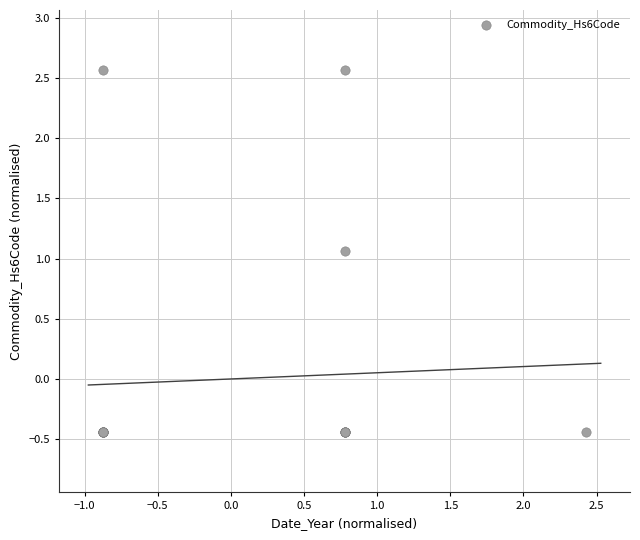

What Y value in the scatter plot is closest to 1?

1.1